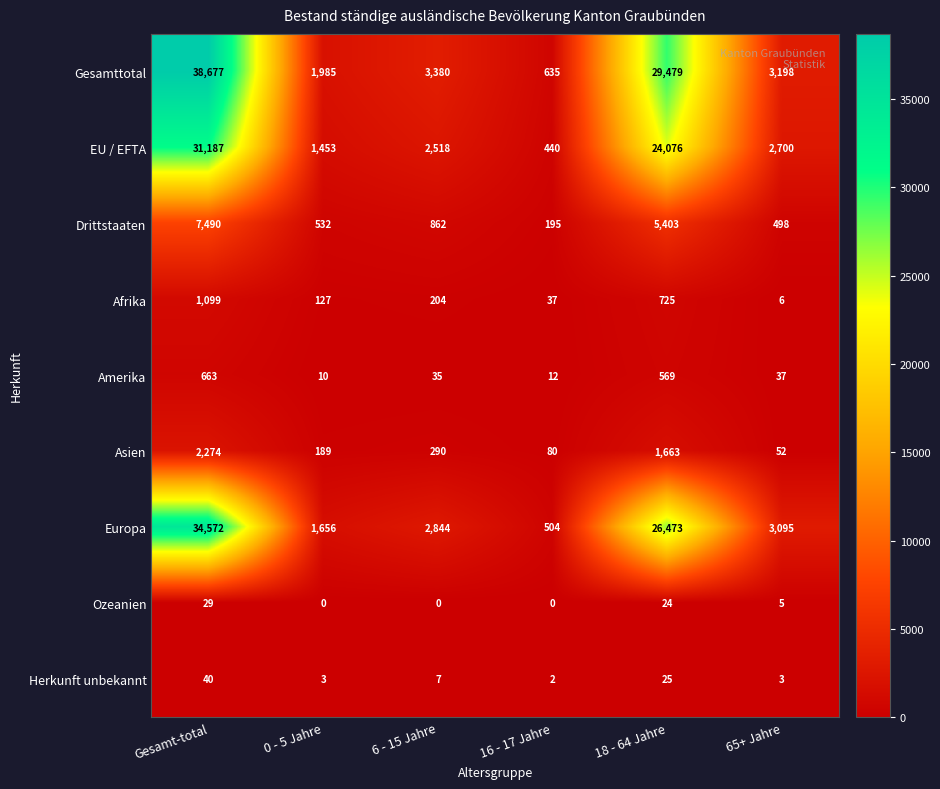

The Asien series shows 626 at Gesamt-total. True or false?

False